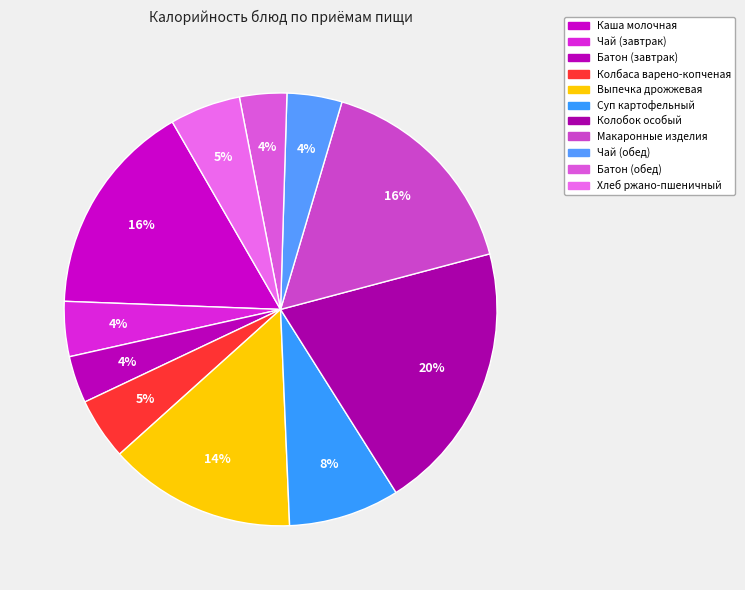

To the nearest percent, what is the average slice percentage?

9%